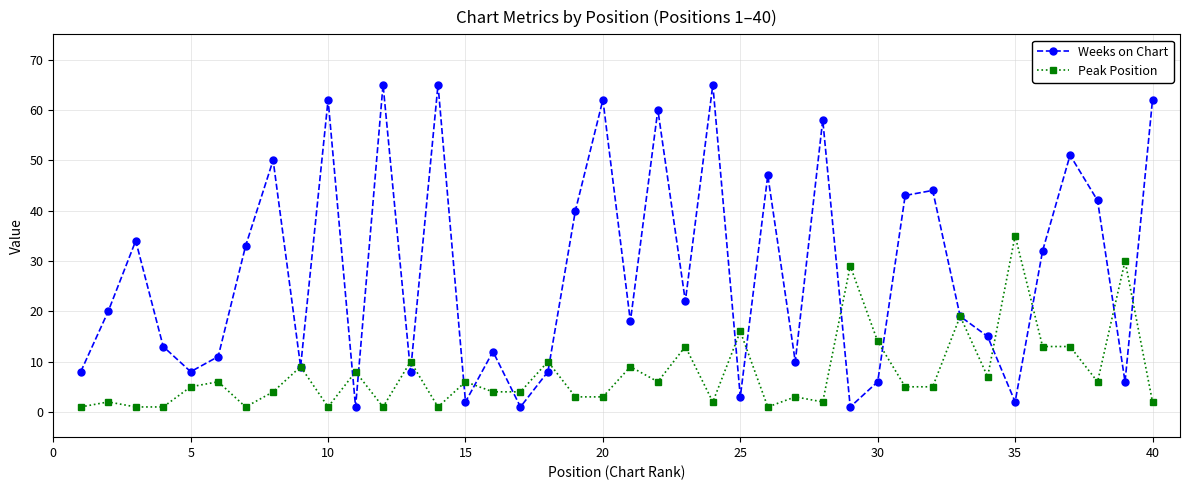

List the series in order of their peak value, highest first.

Weeks on Chart, Peak Position